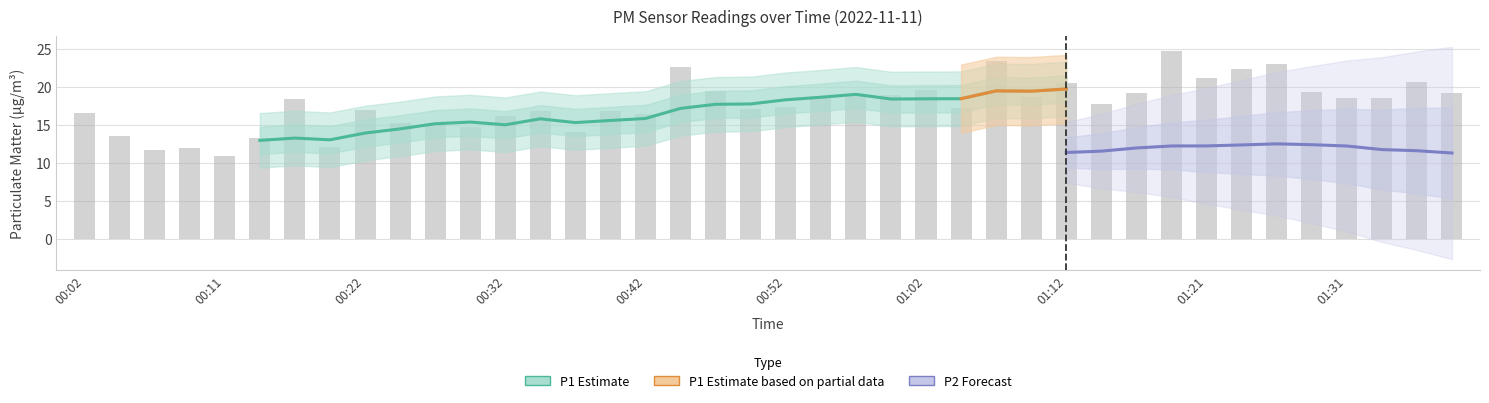

The chart shows a value of 24.7 at 01:19. True or false?

True